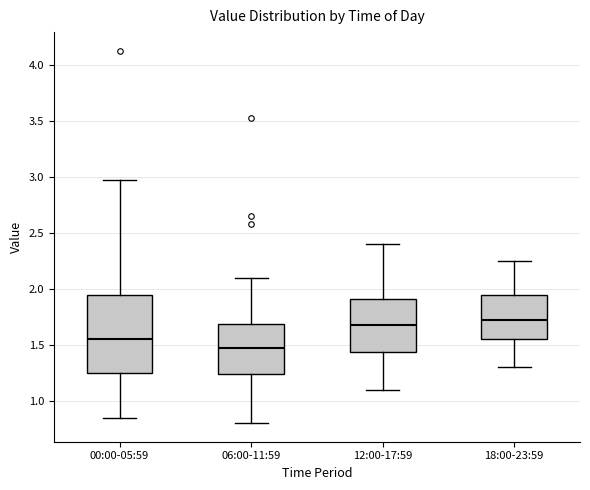

Which box has the highest median line?

18:00-23:59